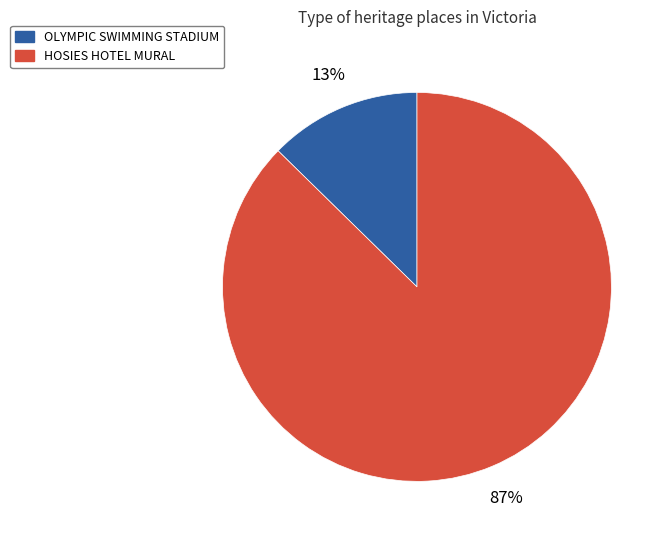

What is the majority slice?

HOSIES HOTEL MURAL